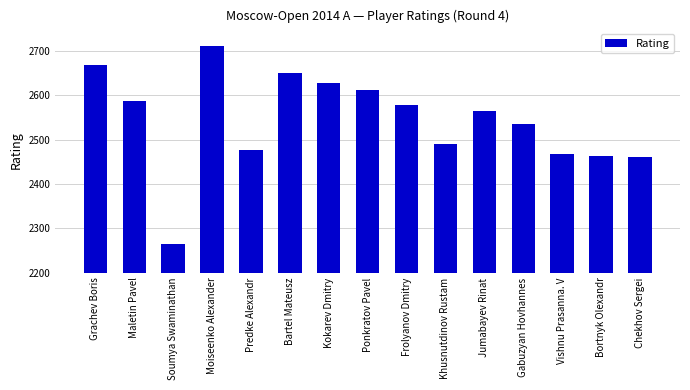

What is the ratio of the value at Soumya Swaminathan to the value at Frolyanov Dmitry?

0.9